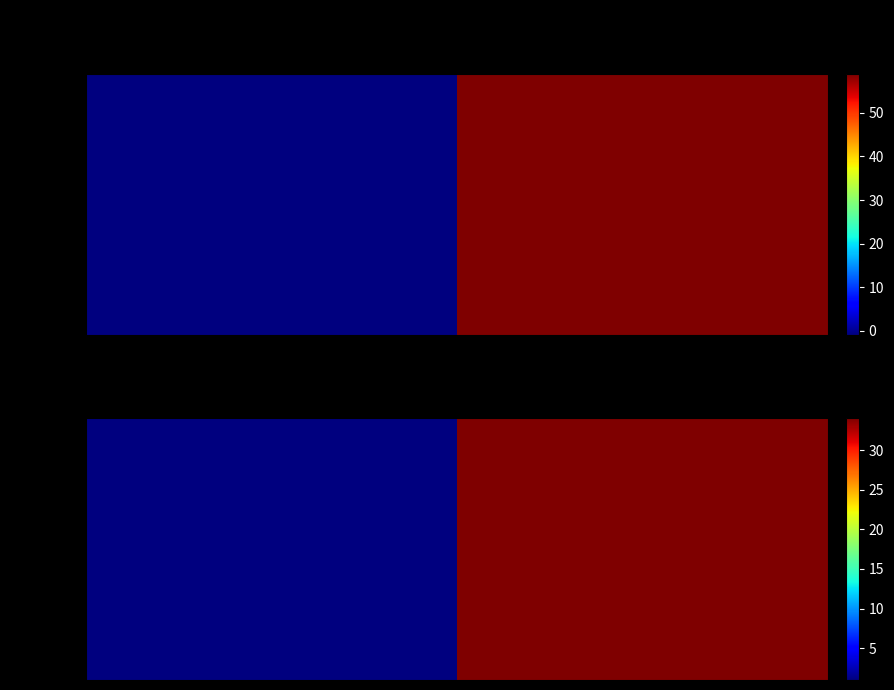

Rank the categories by value from highest to lowest.

io_index, direction